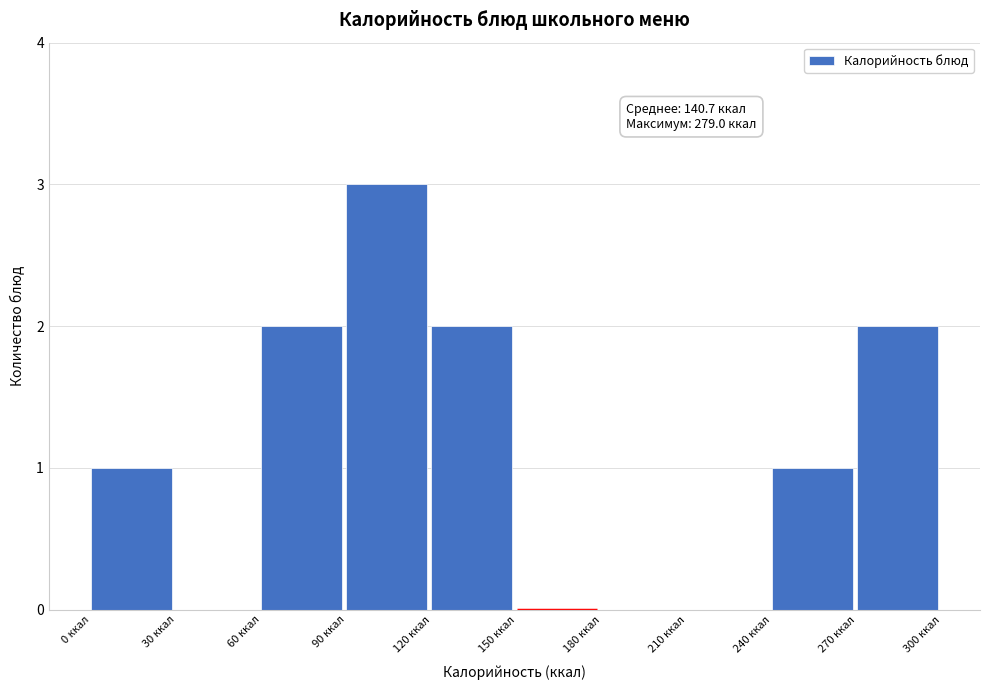

Over which range of the x-axis is the bar tallest?

90 to 120